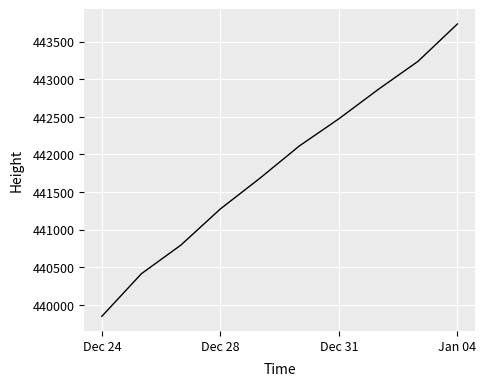

What is the minimum value shown in the chart?

439848